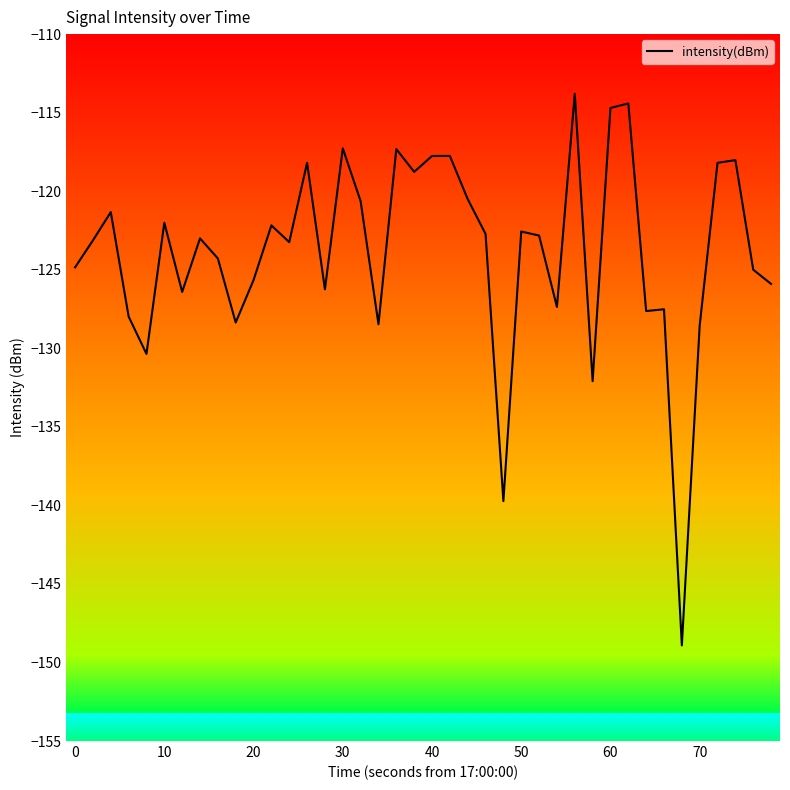

What is the sum of all values?

-4955.6